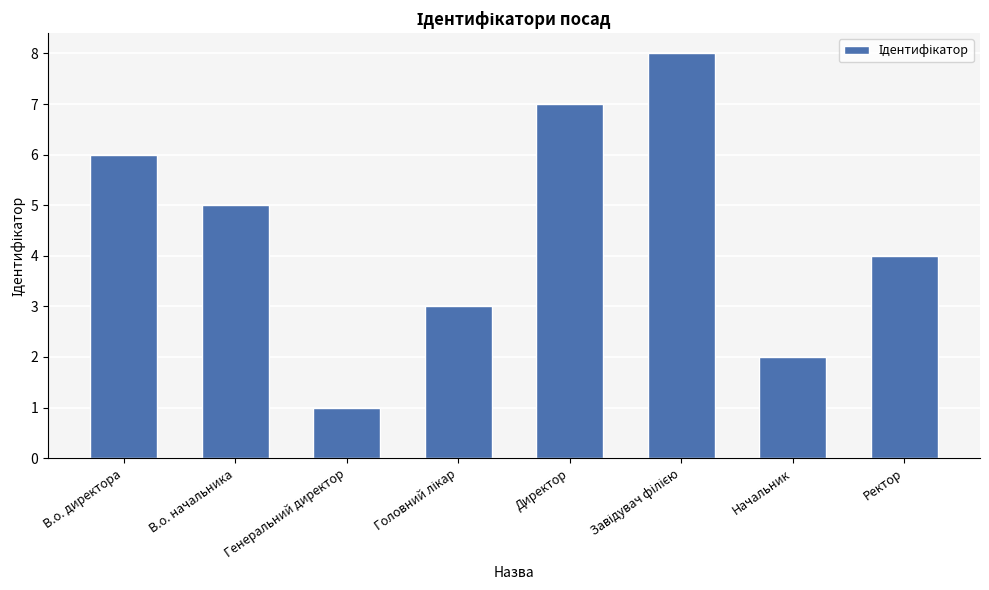

Which label corresponds to the smallest value in the chart?

Генеральний директор